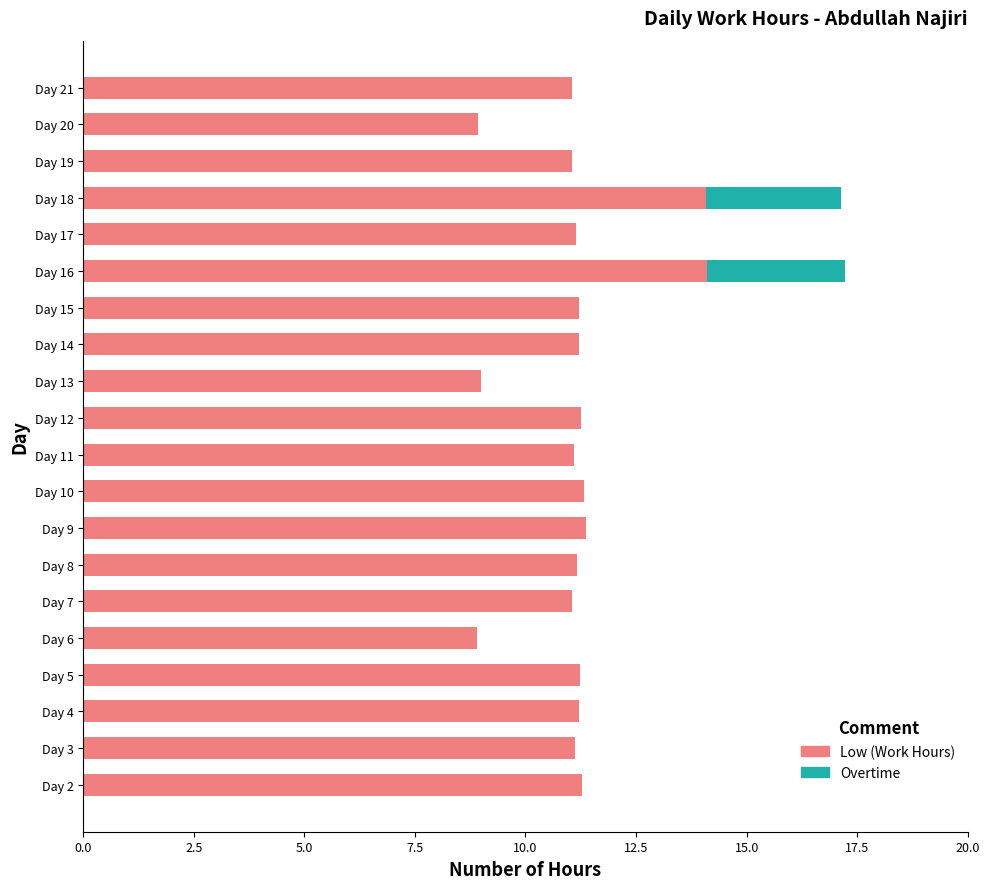

What is the total value across all series at Day 15?

11.2